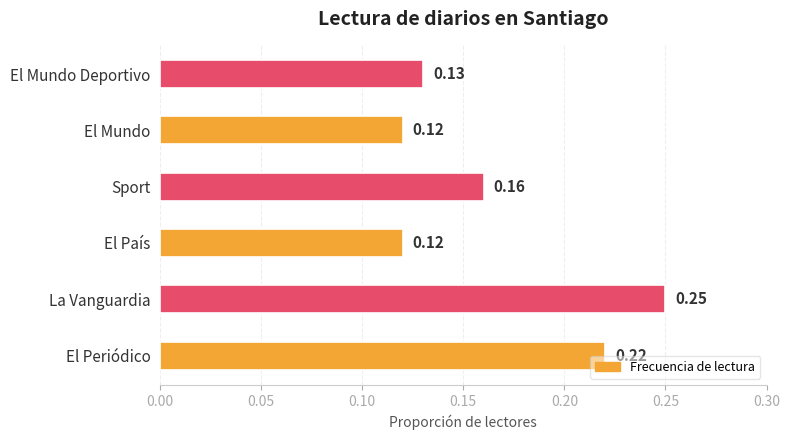

Are the bars horizontal?

Yes